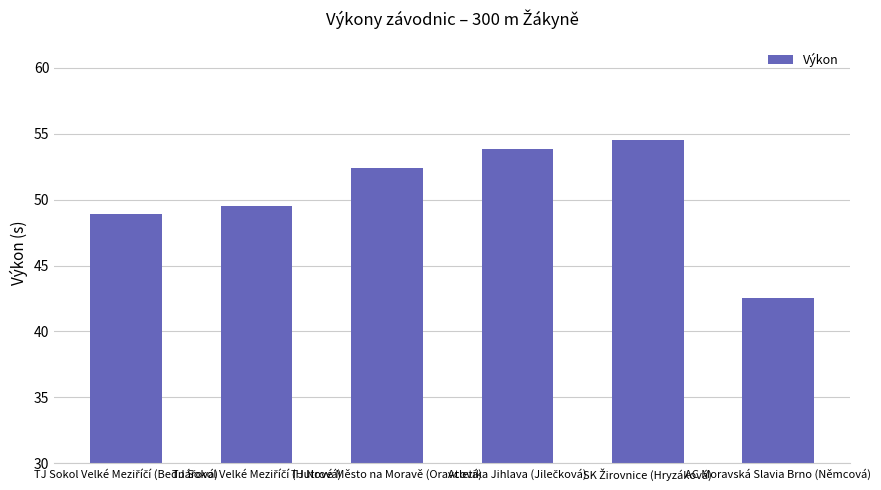

What is the average value?

50.3